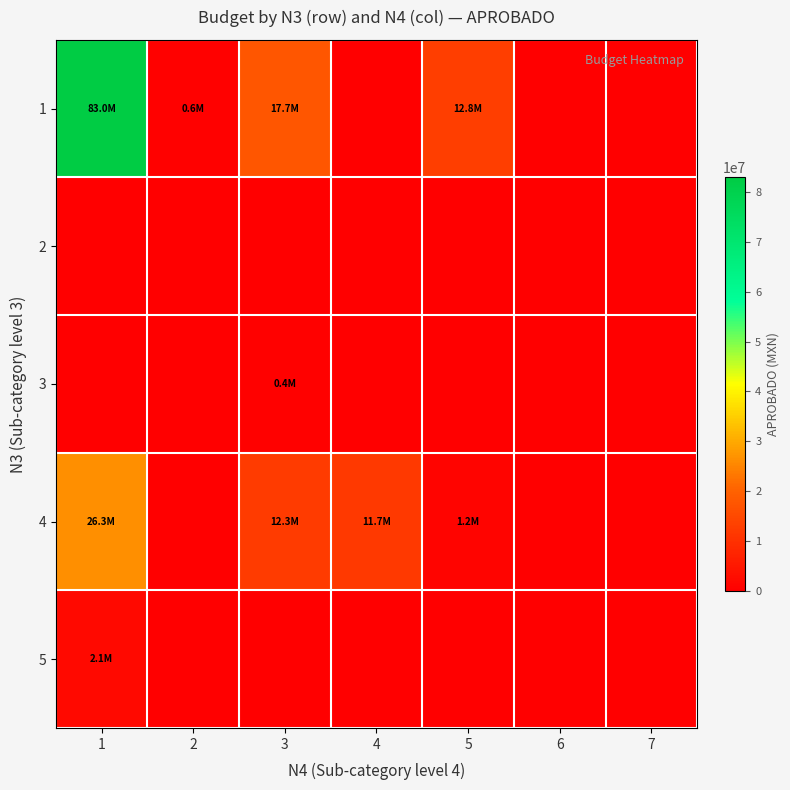

List the series in order of their peak value, highest first.

1, 4, 5, 3, 2